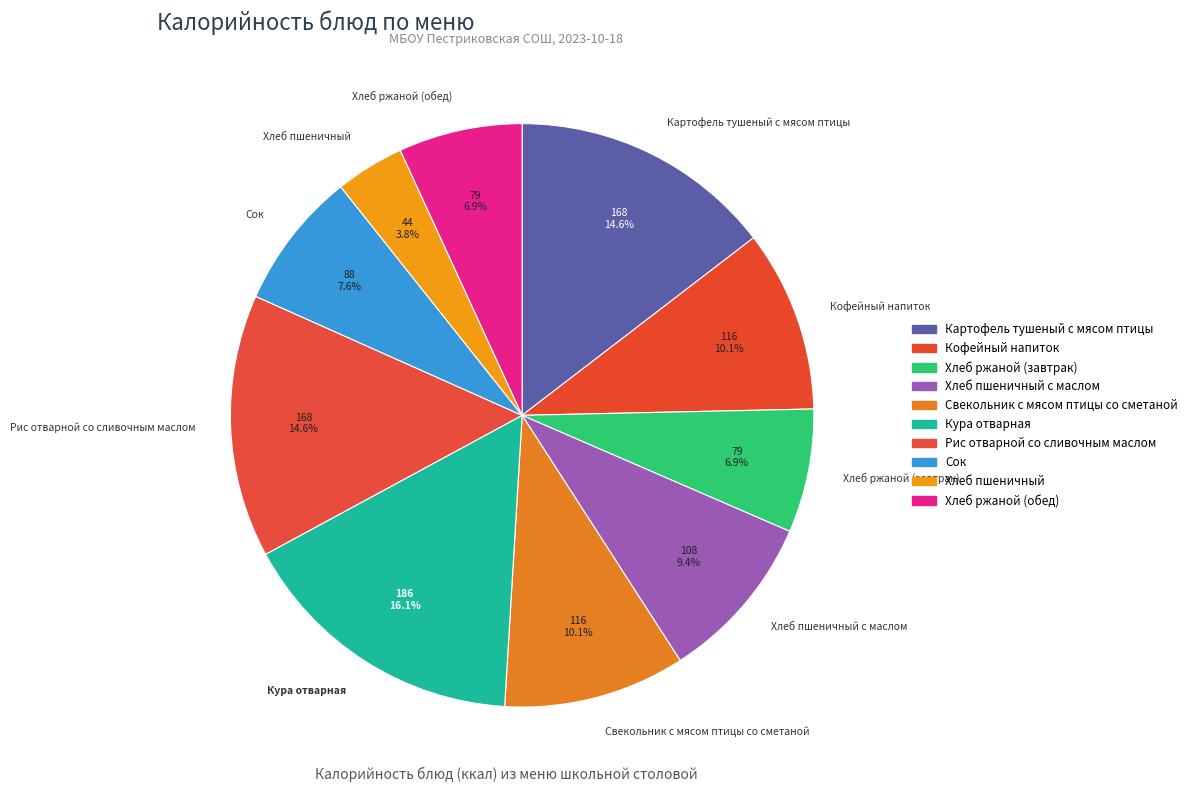

To the nearest percent, what is the combined percentage of Хлеб пшеничный and Хлеб пшеничный с маслом?

13%